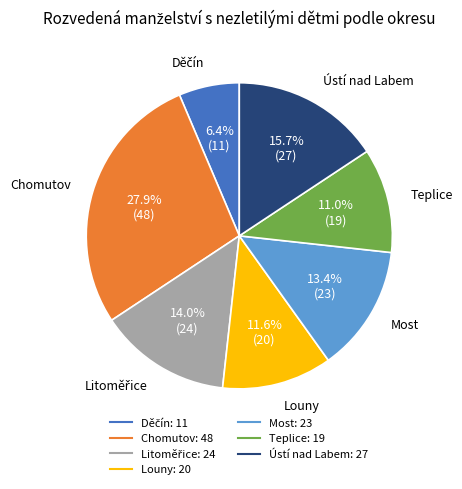

Combined, do Teplice and Chomutov account for over 50%?

No